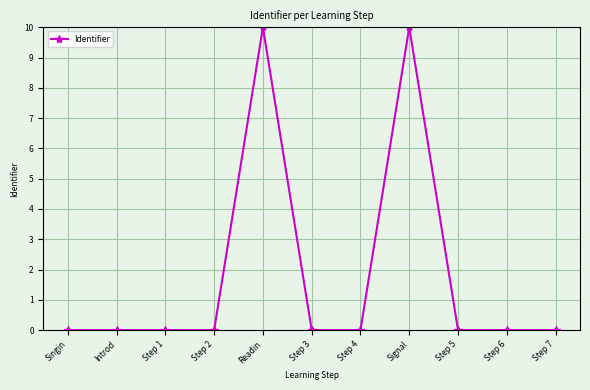

What is the maximum value shown in the chart?

10.0